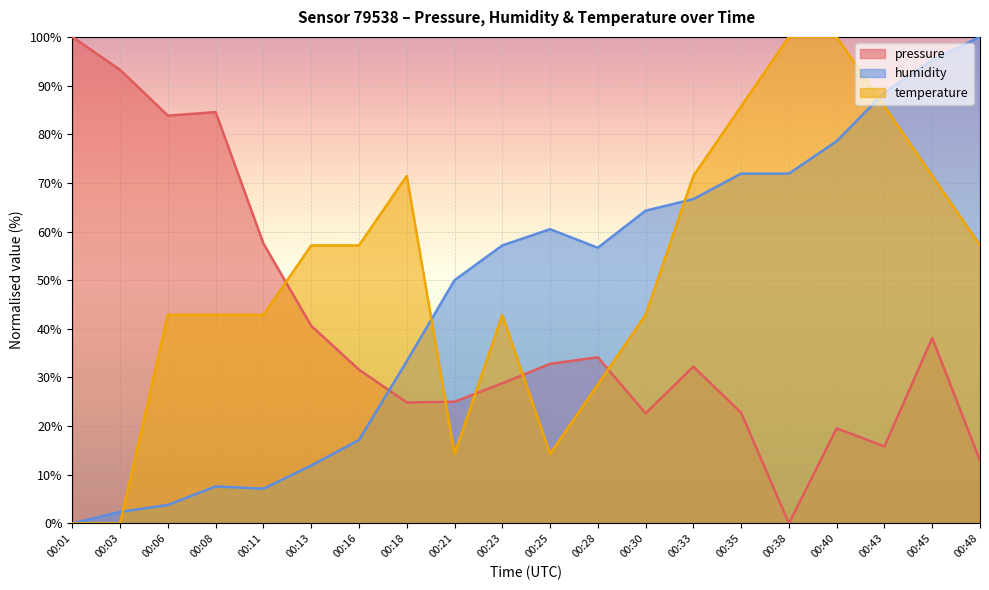

Which category has the lowest value in the humidity series?

00:01